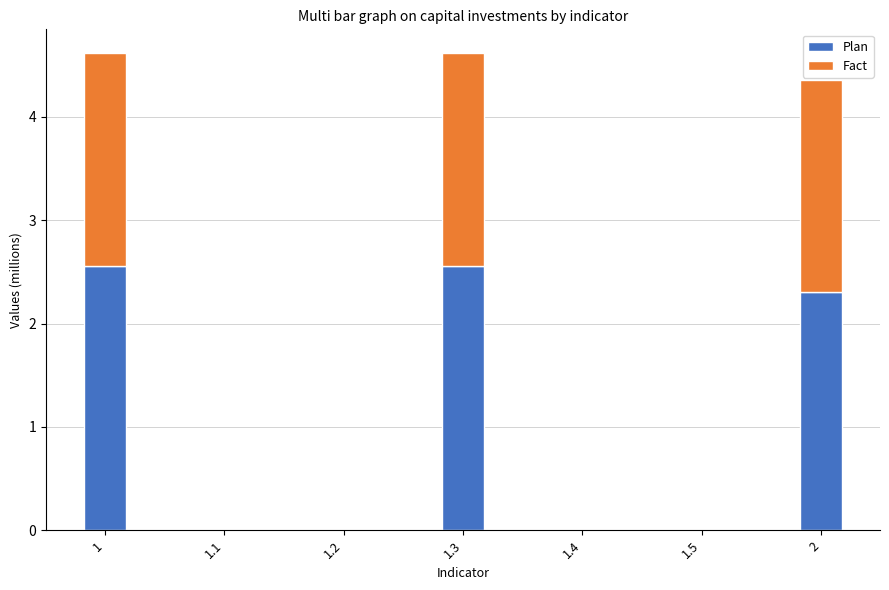

The value of Plan at 1.3 is 3.9. True or false?

False